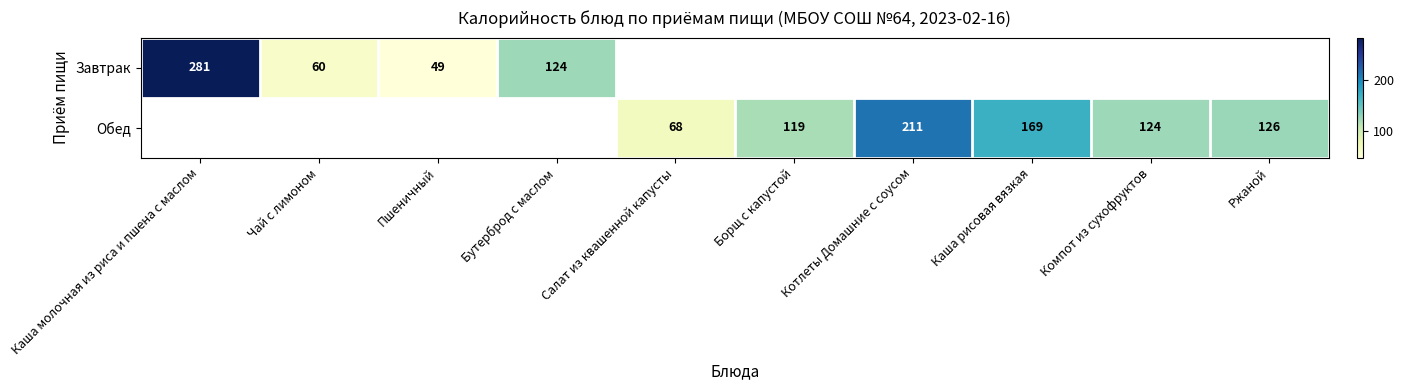

True or false: Обед has a value of 83 at Ржаной.

False